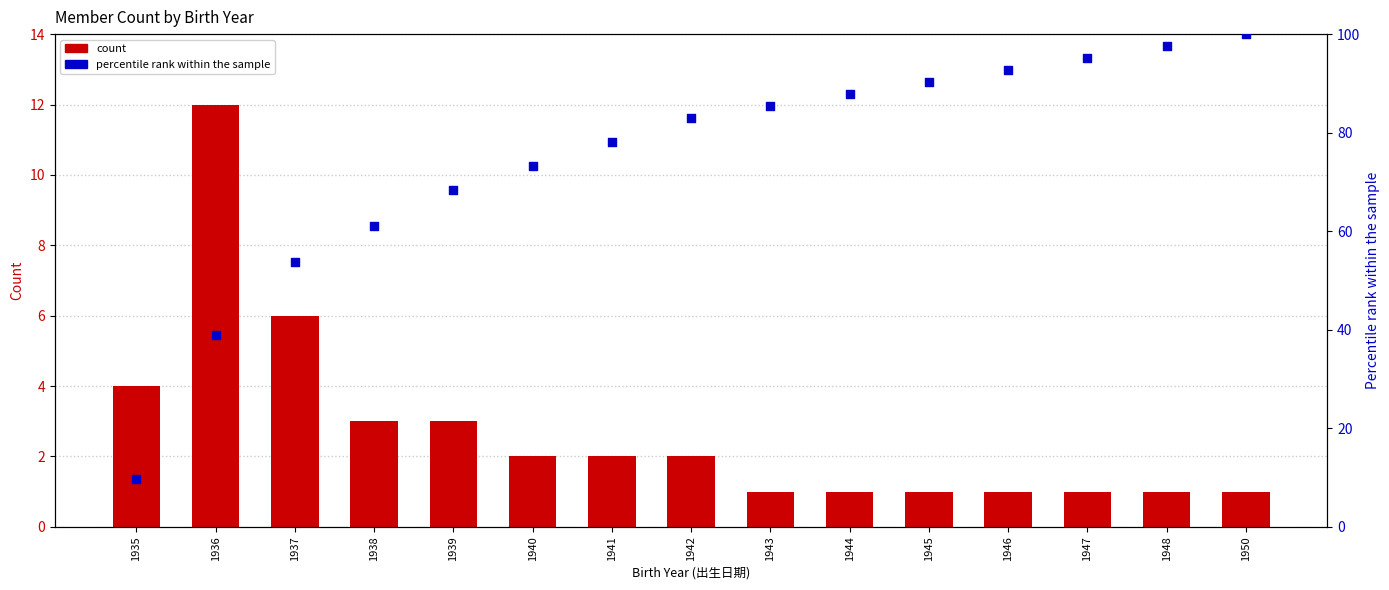

At how many categories does at least one series exceed 21?

14